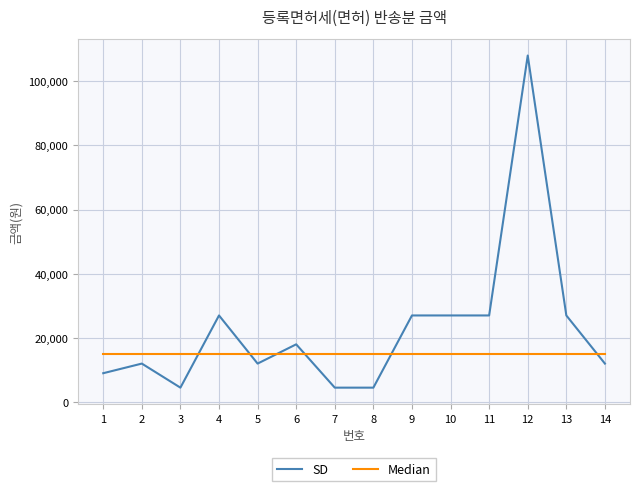

True or false: Median has a value of 15000 at 10.

True